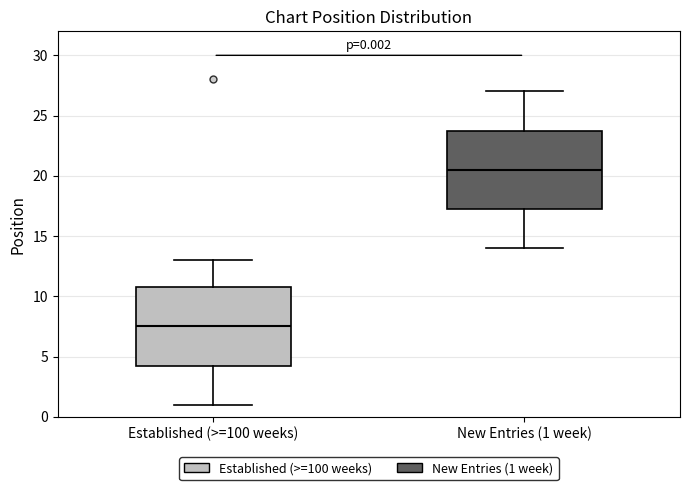

Which box has the lowest median line?

Established (>=100 weeks)